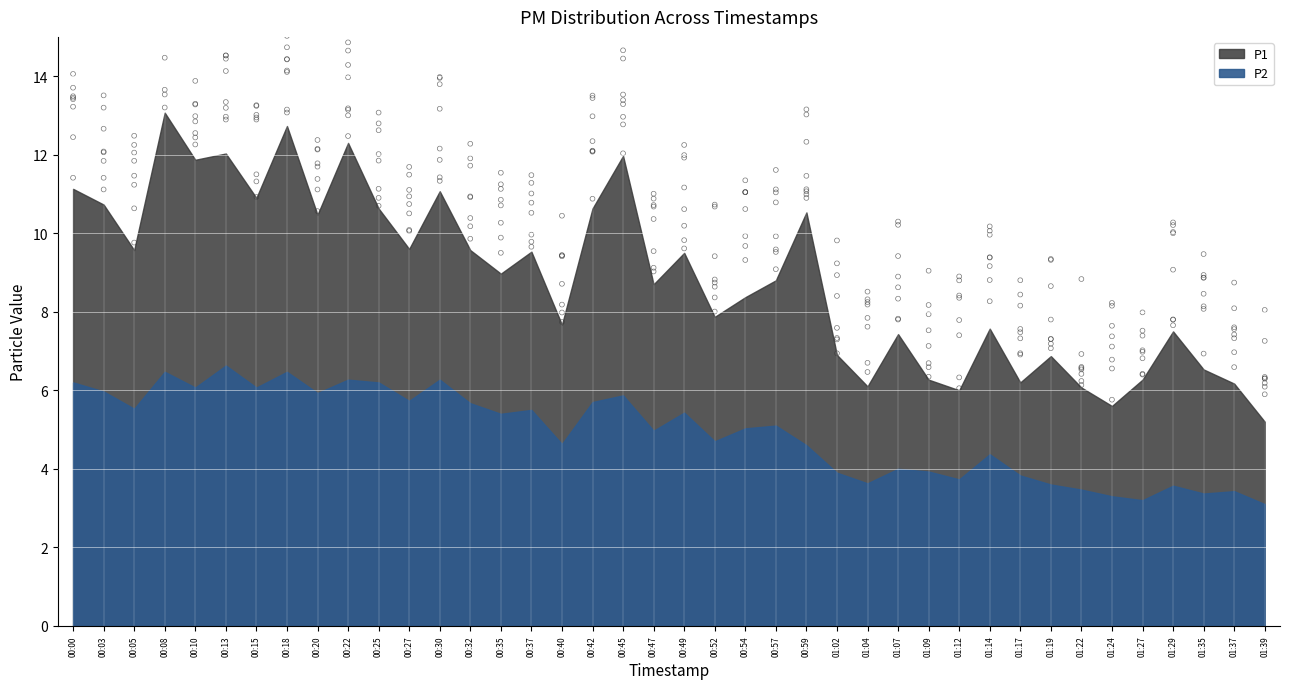

Which series has the largest total across all categories?

P1